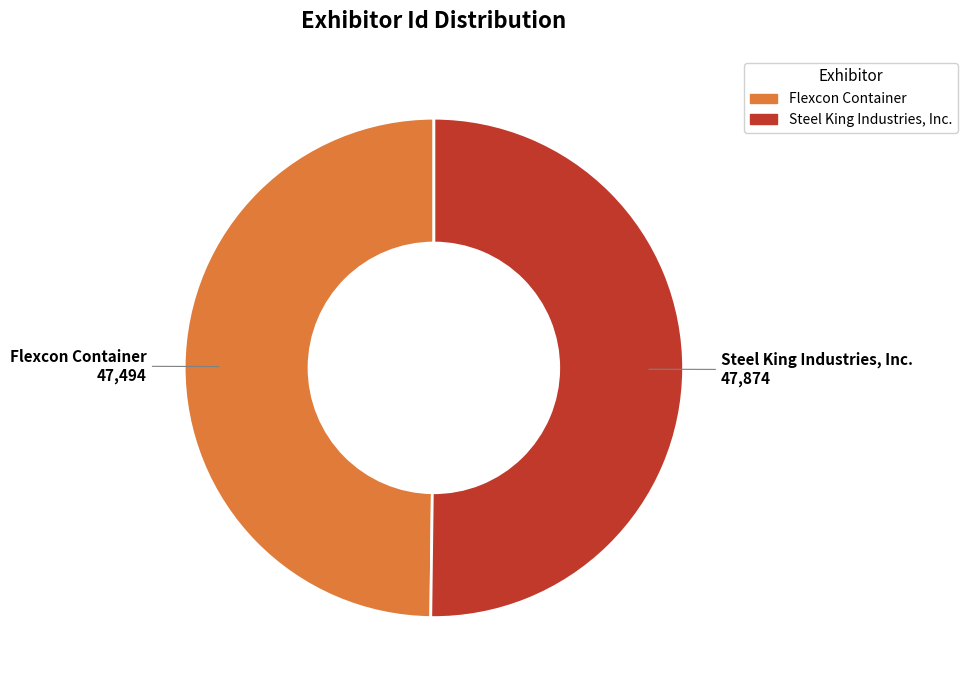

Do Steel King Industries, Inc. and Flexcon Container together represent more than half of the pie?

Yes